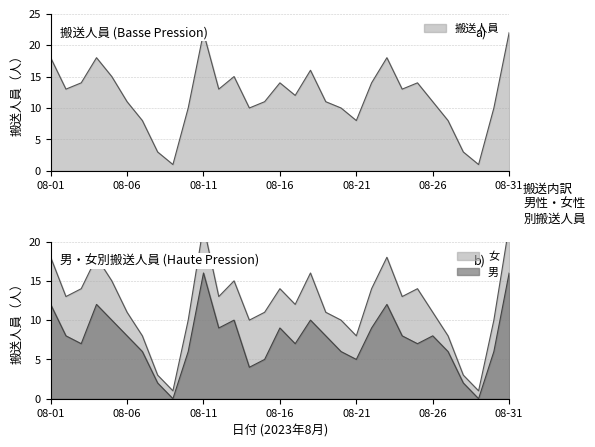

The value of 男 at 08-08 is 2. True or false?

True